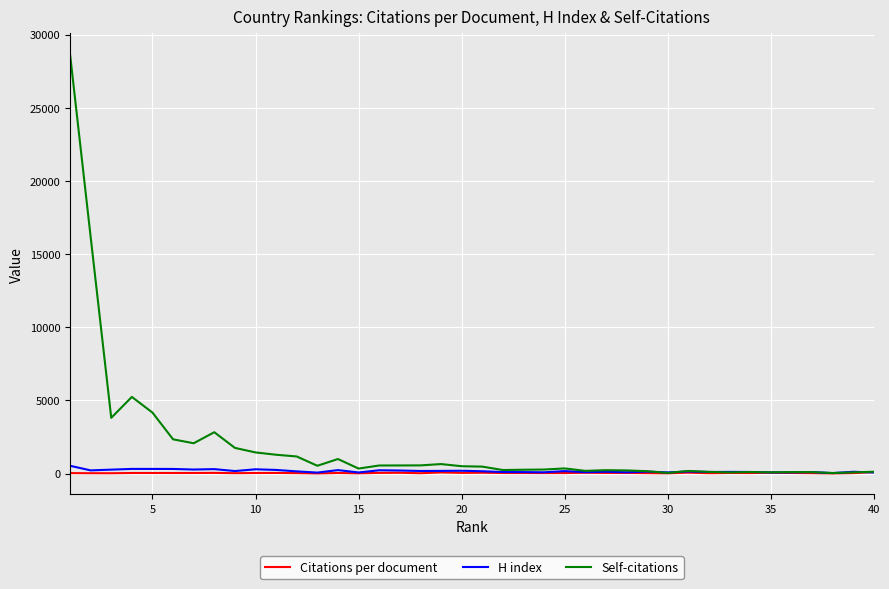

True or false: H index has more than 1 interior local peaks.

True